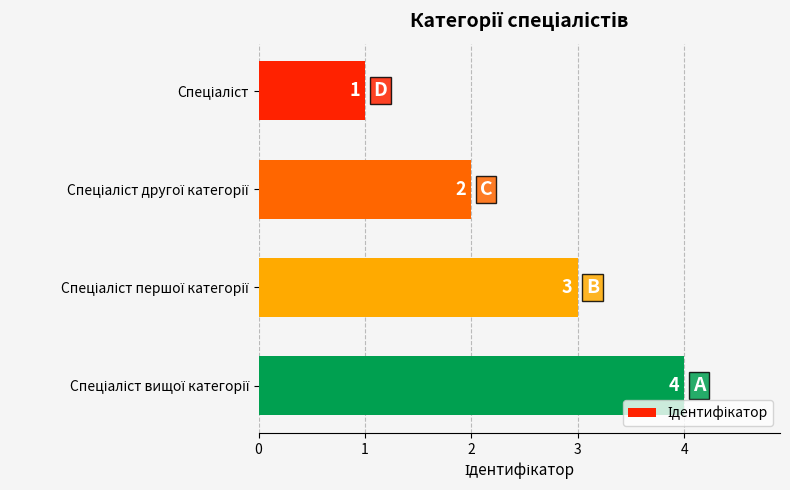

Count the values in the range 2 to 4.

3